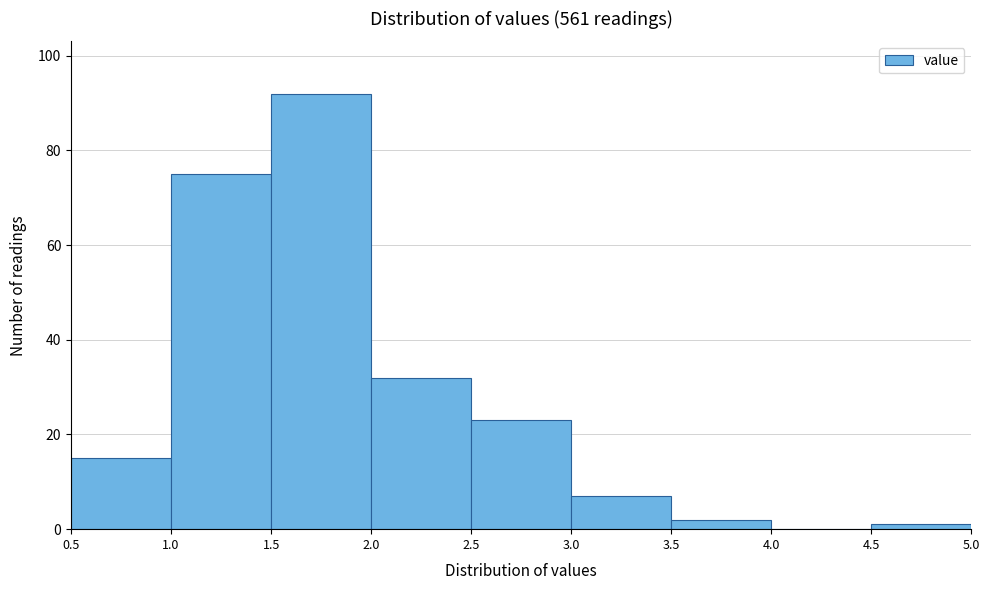

Reading left to right, list every bar in this chart as the range it spans on the x-axis followed by its height. The values are not printed on the chart, so give them approximately, as read against the axis.

0.5 to 1.0: 16
1.0 to 1.5: 76
1.5 to 2.0: 92
2.0 to 2.5: 32
2.5 to 3.0: 24
3.0 to 3.5: 8
3.5 to 4.0: 2
4.0 to 4.5: 0
4.5 to 5.0: under 2